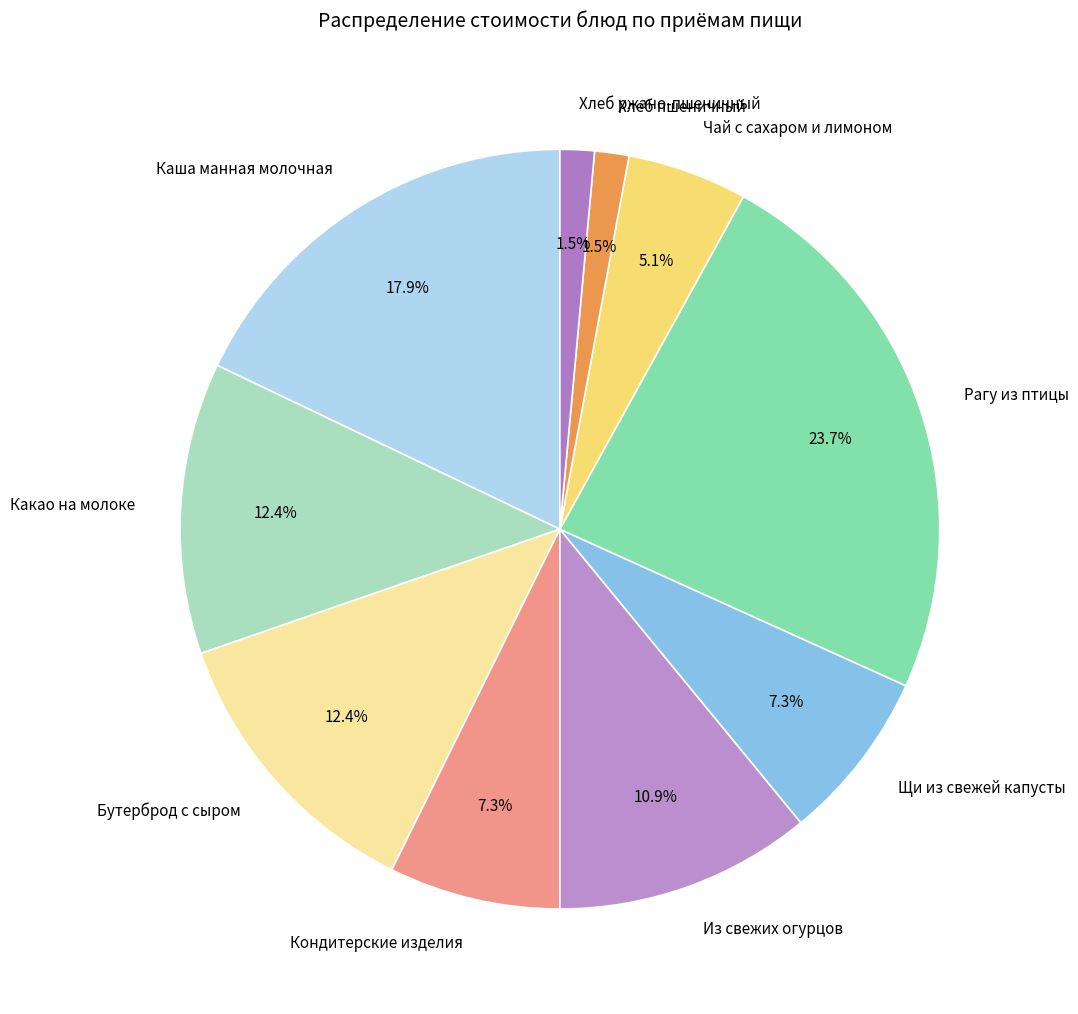

Count the number of slices in the pie.

10